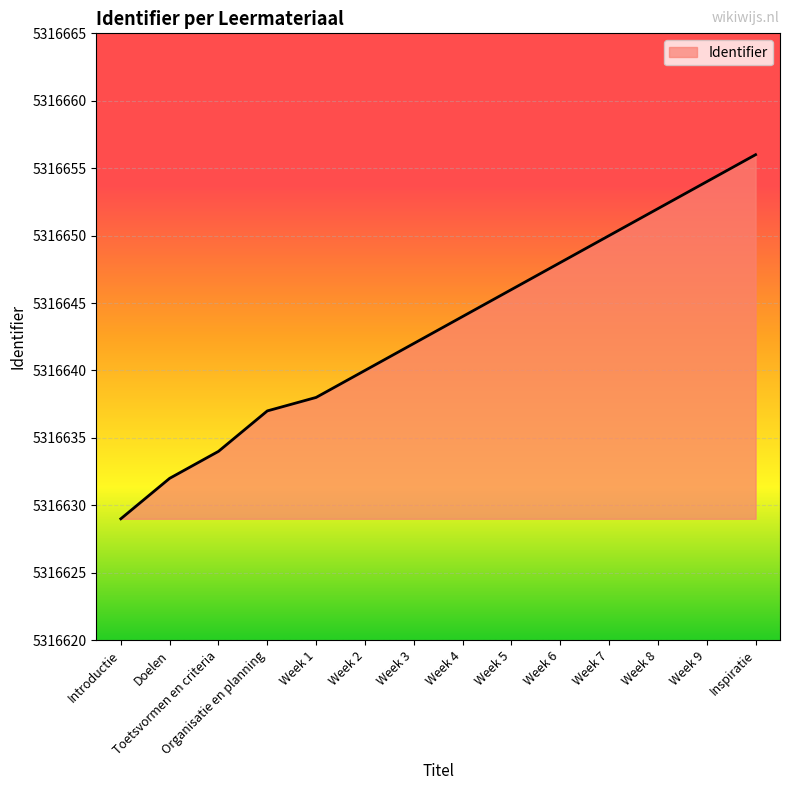

True or false: there are more than 2 points higher than both neighbors.

False